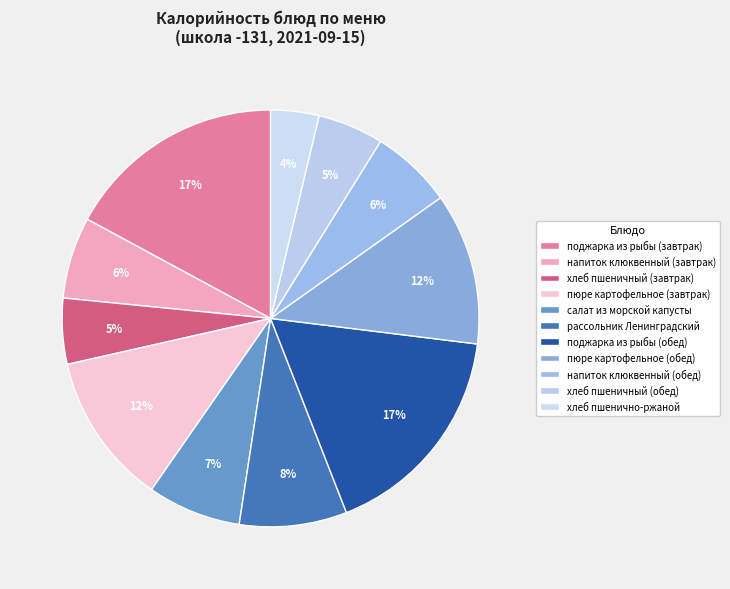

Between напиток клюквенный (завтрак) and поджарка из рыбы (обед), which is larger?

поджарка из рыбы (обед)